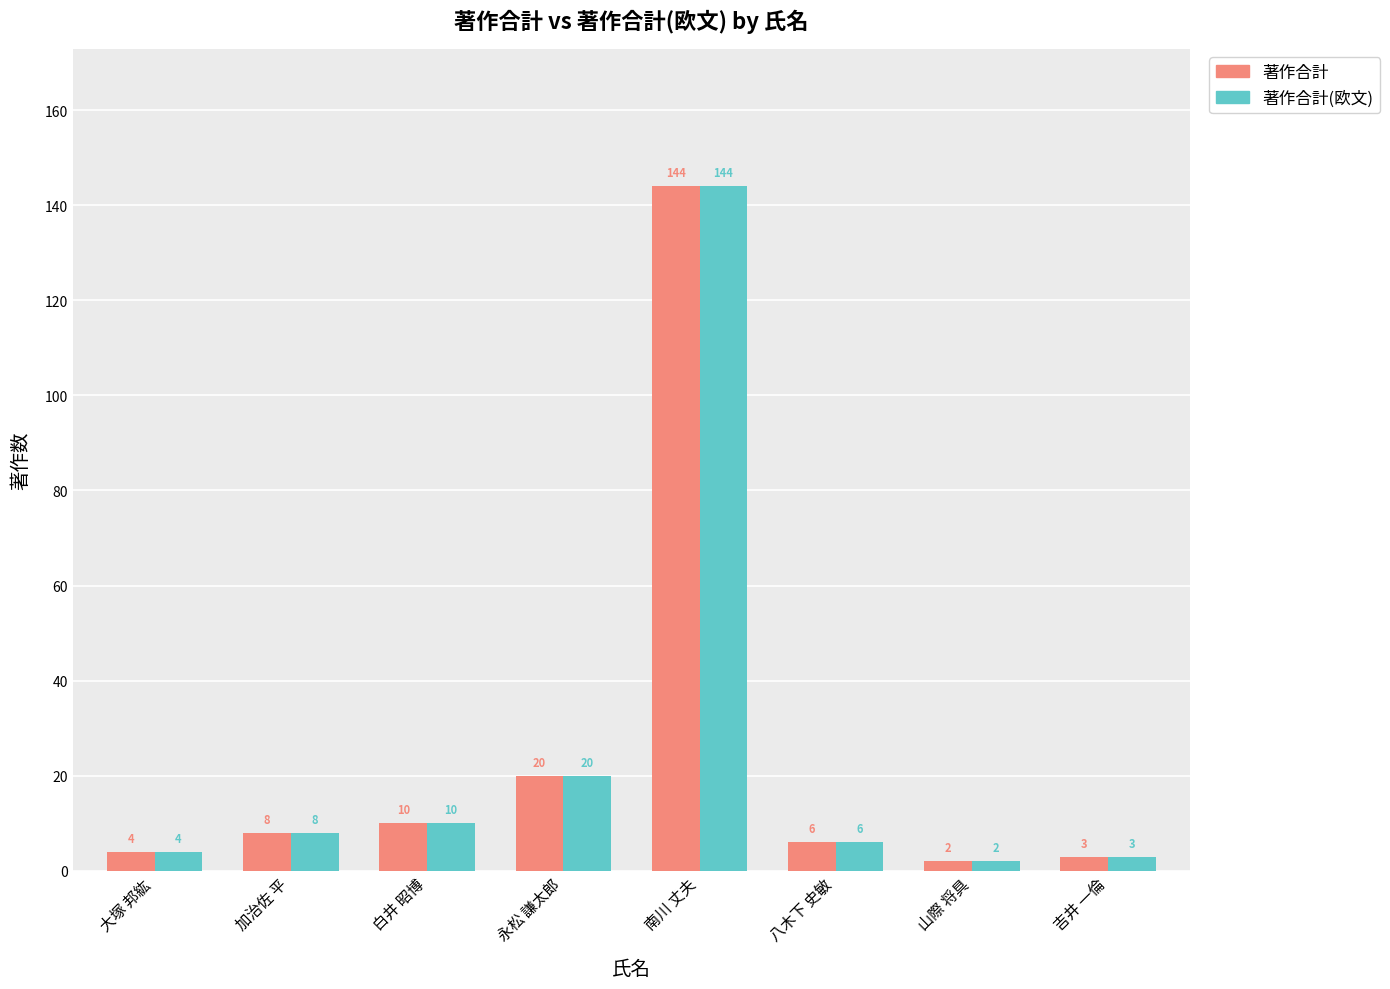

At which label is 著作合計 closest to 73?

永松 謙太郎